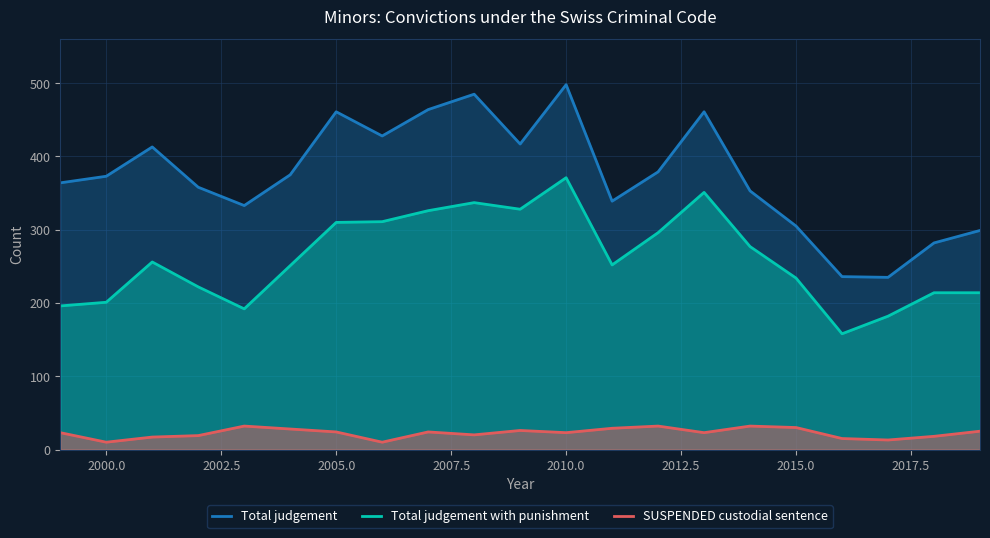

What is the maximum value shown in the chart?

498